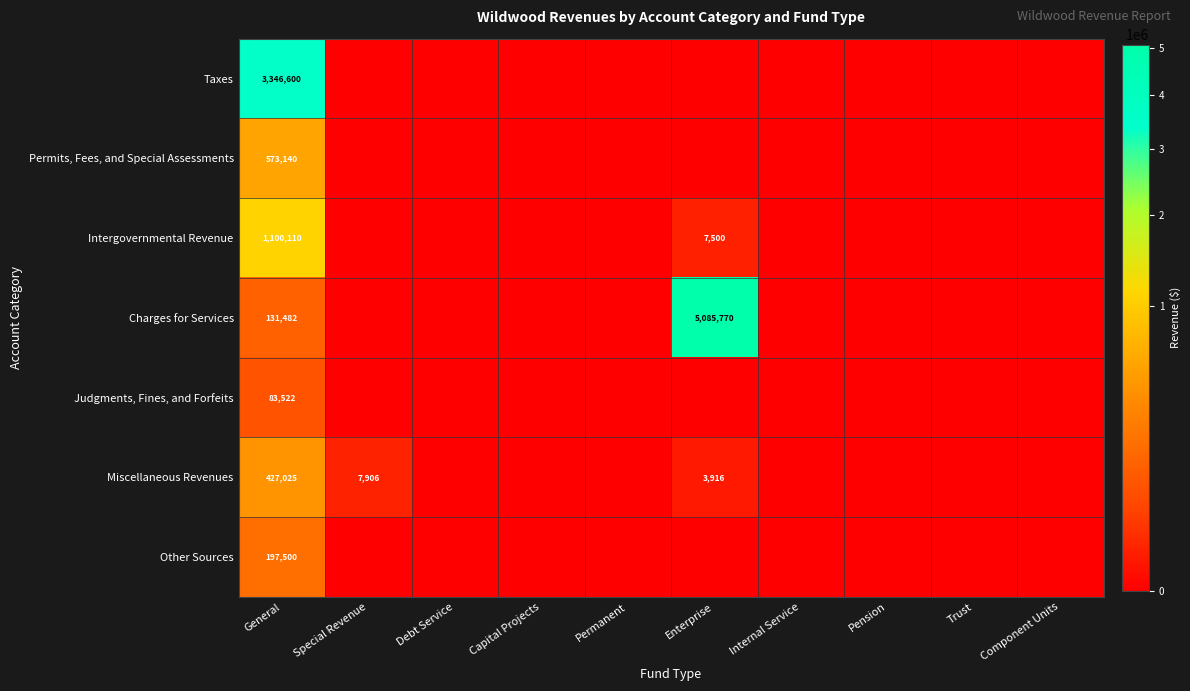

The value of Intergovernmental Revenue at General is 1100110. True or false?

True